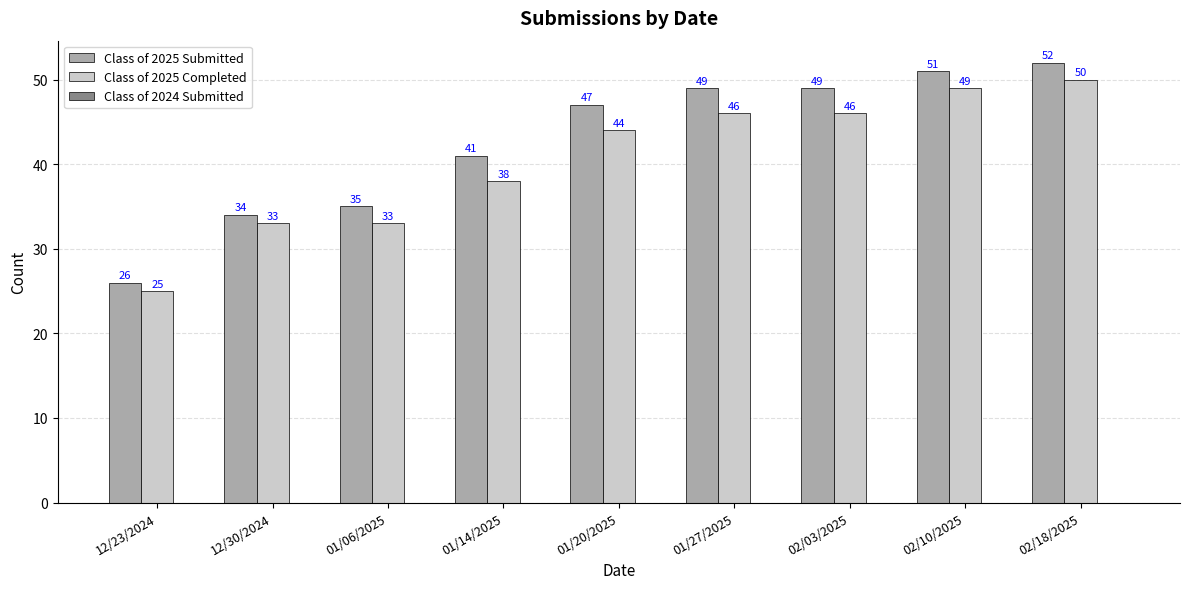

The value of Class of 2025 Completed at 01/20/2025 is 44. True or false?

True